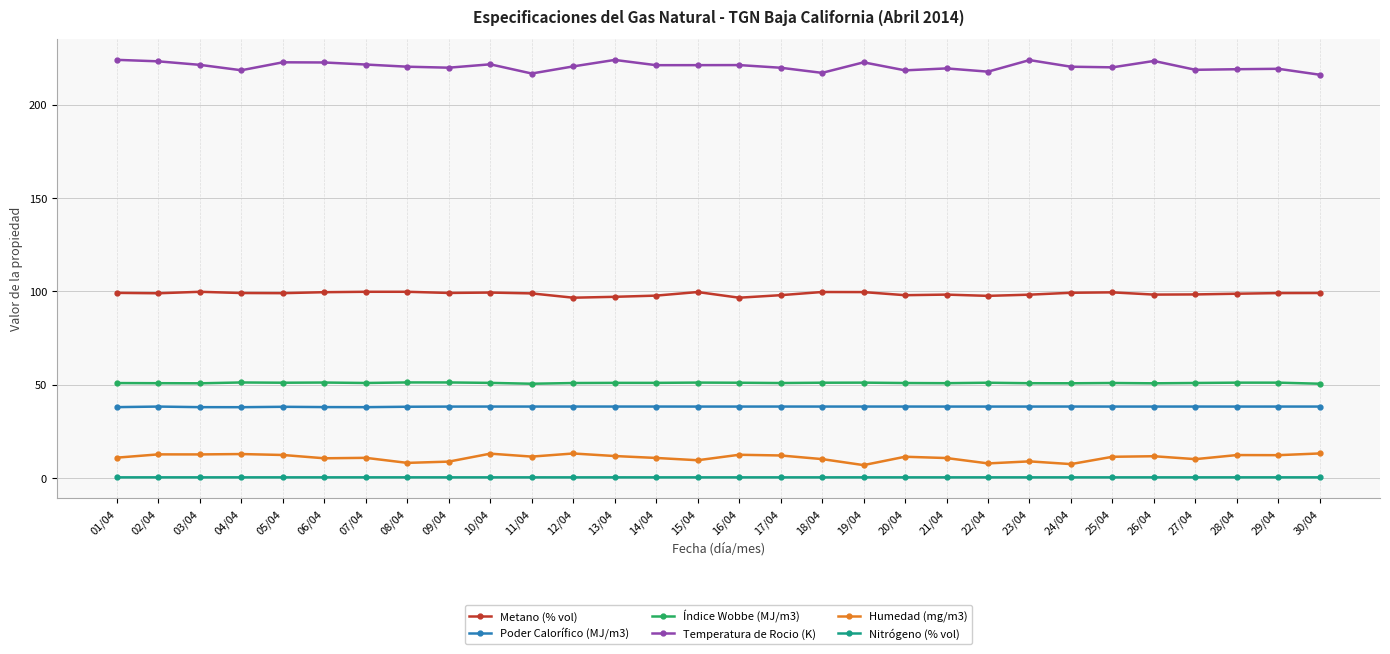

True or false: Humedad (mg/m3) and Nitrógeno (% vol) cross at least once.

False